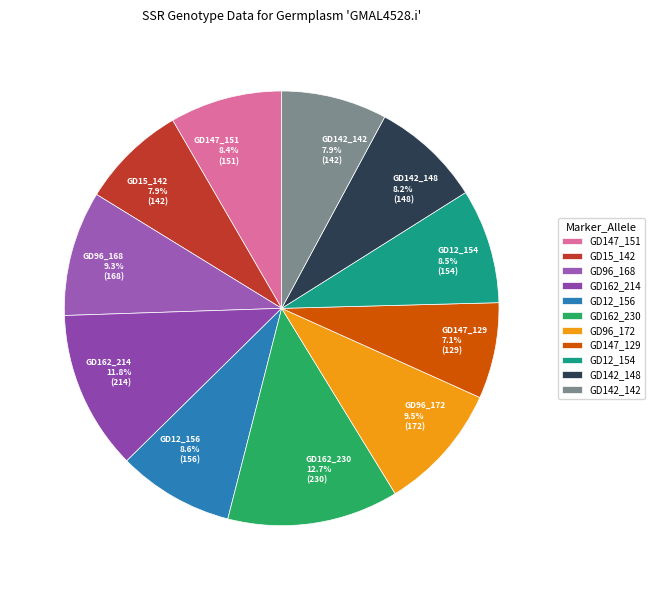

To the nearest percent, what portion does GD15_142 represent?

8%